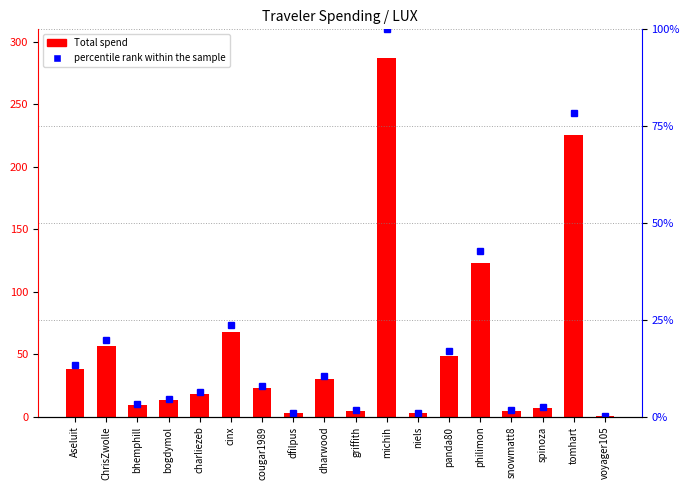

What is the difference between the percentile rank within the sample values at tomhart and panda80?

61.5